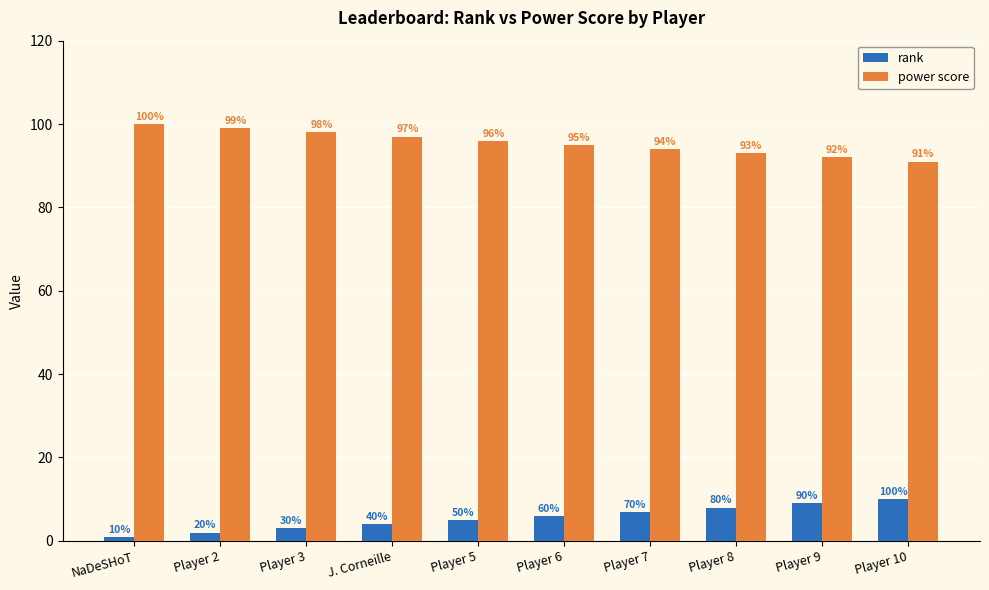

Reading left to right, extract all data points from this chart.

rank: 1	2	3	4	5	6	7	8	9	10
power score: 100	99	98	97	96	95	94	93	92	91